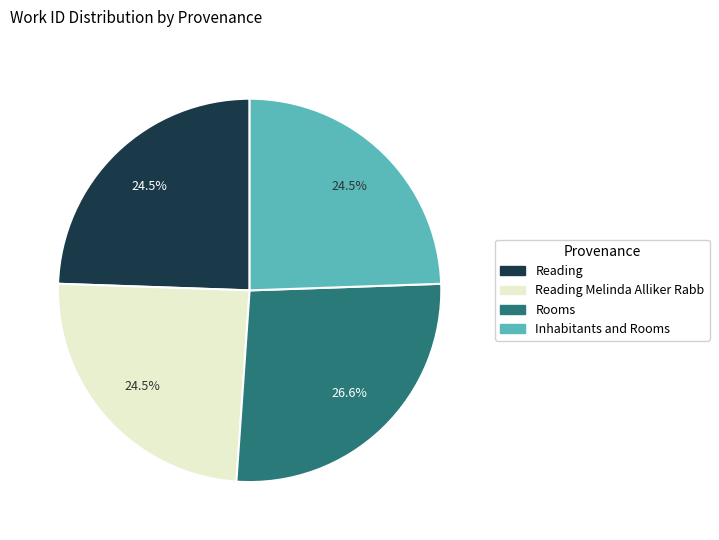

To the nearest percent, what is the difference between the largest and smallest slice percentages?

2%